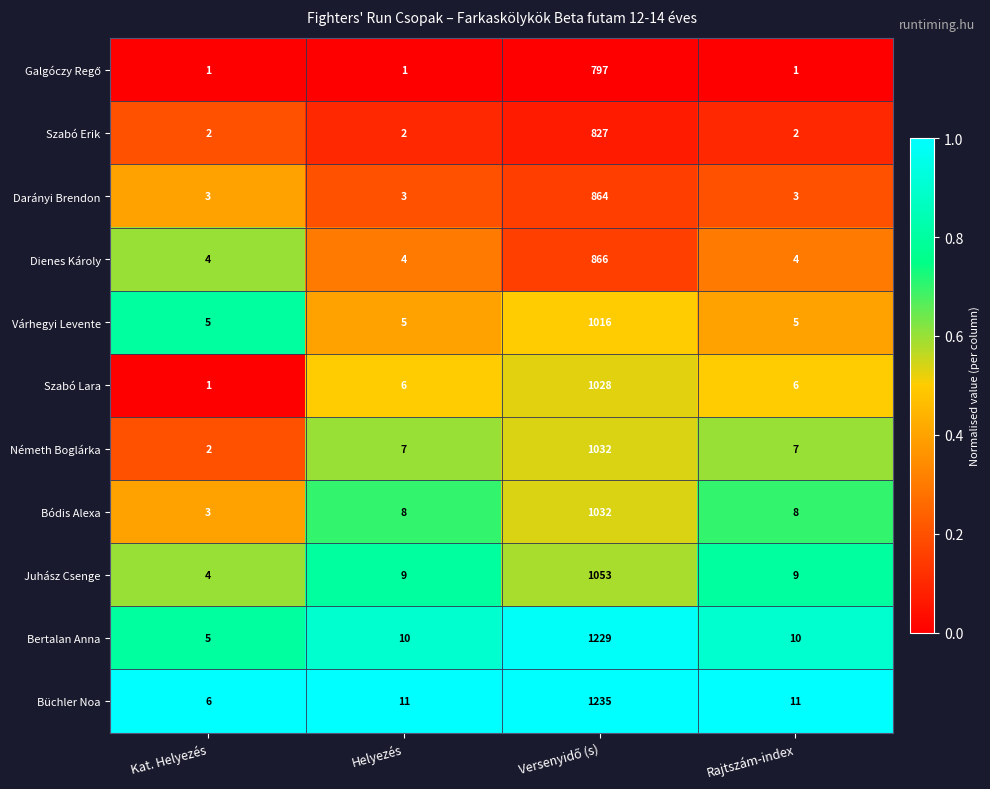

How many categories are shown in the chart?

4